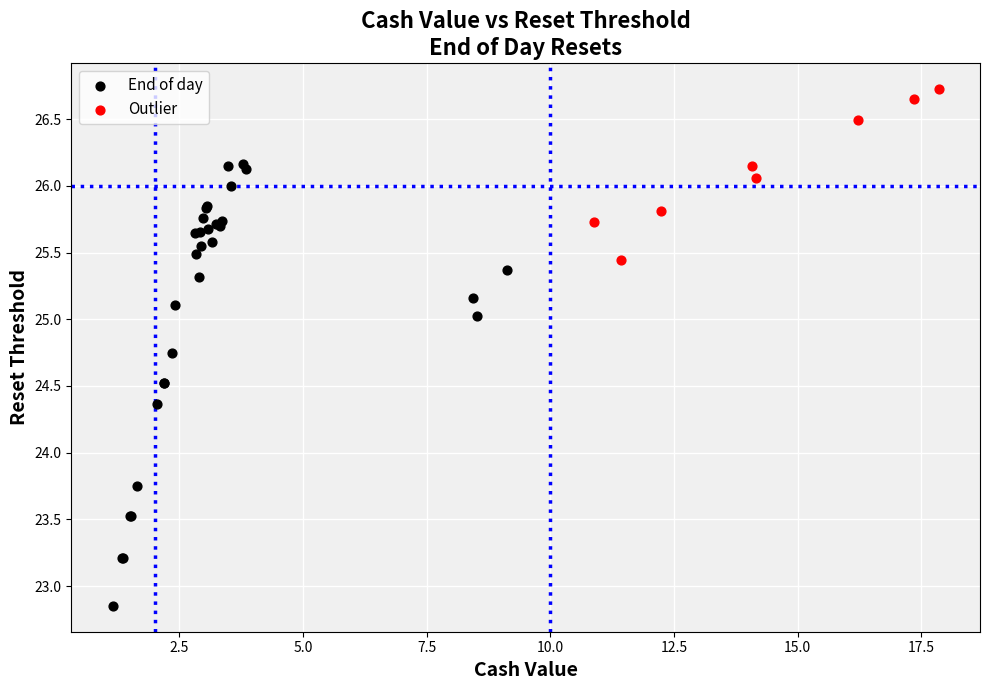

Which series contains the highest Y value?

Outlier